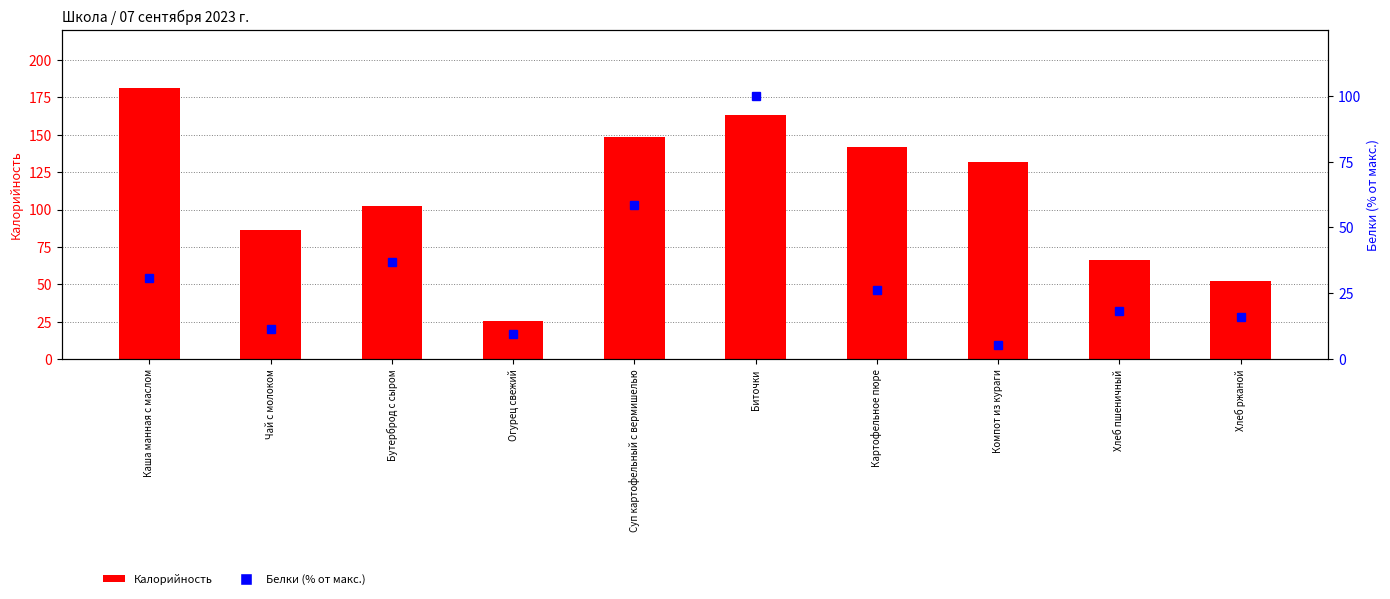

What is the maximum value shown in the chart?

181.1